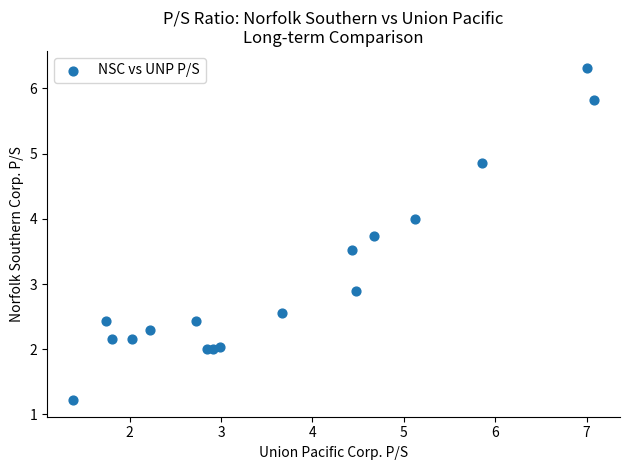

What Y value in the scatter plot is closest to 3?

2.9